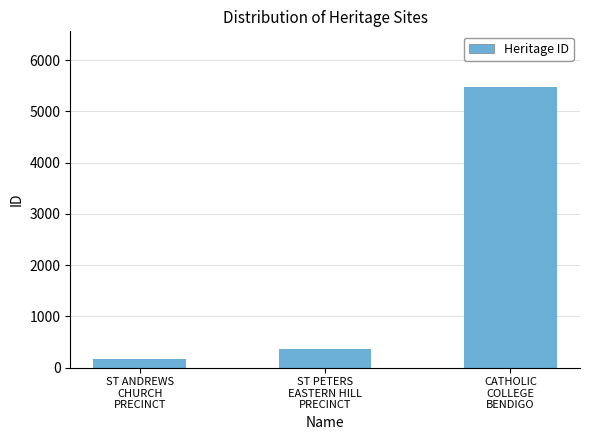

List the labels in order of value, smallest first.

ST ANDREWS
CHURCH
PRECINCT, ST PETERS
EASTERN HILL
PRECINCT, CATHOLIC
COLLEGE
BENDIGO